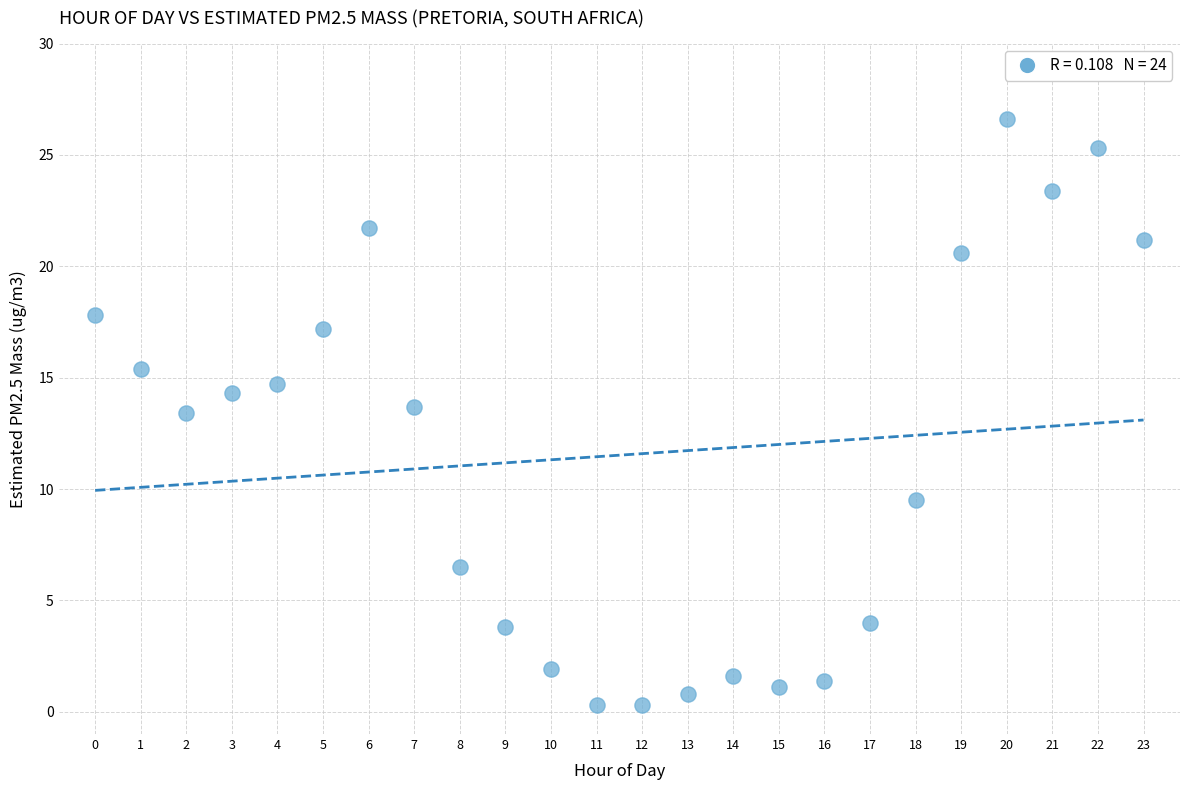

What is the range of Y values (max minus min)?

26.3